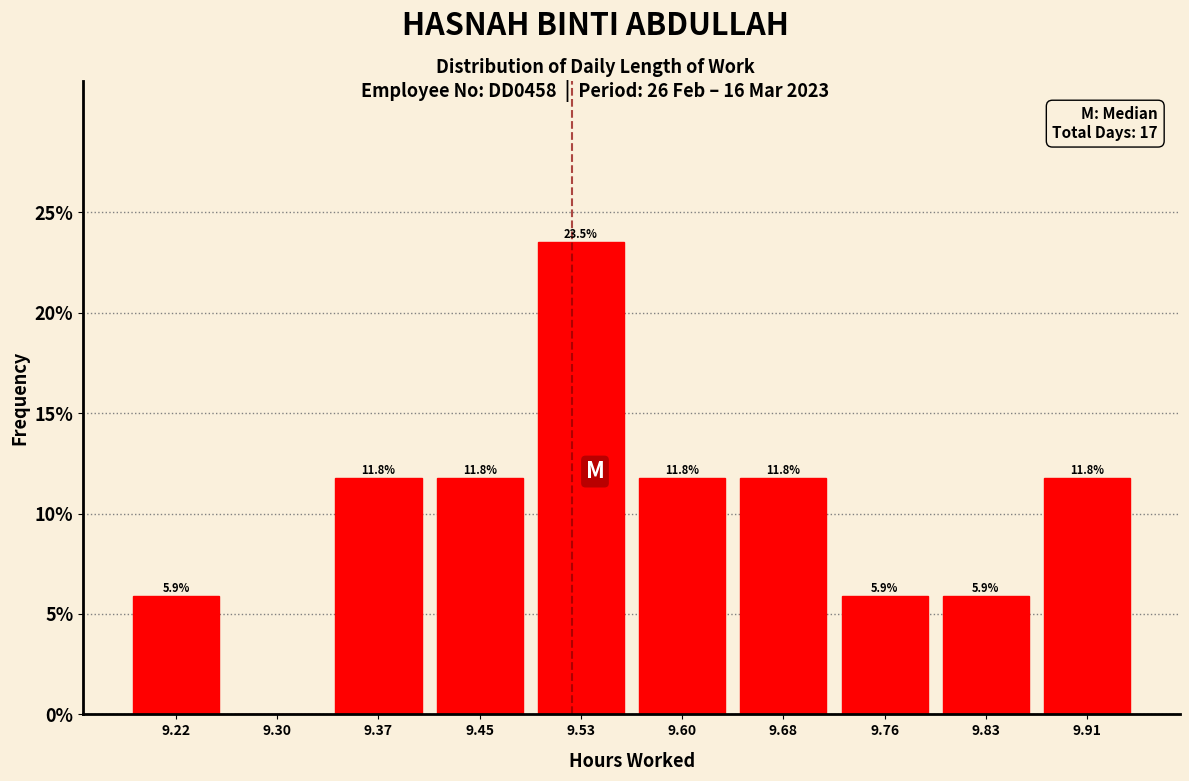

Over which range of the x-axis is the bar tallest?

9.488 to 9.565